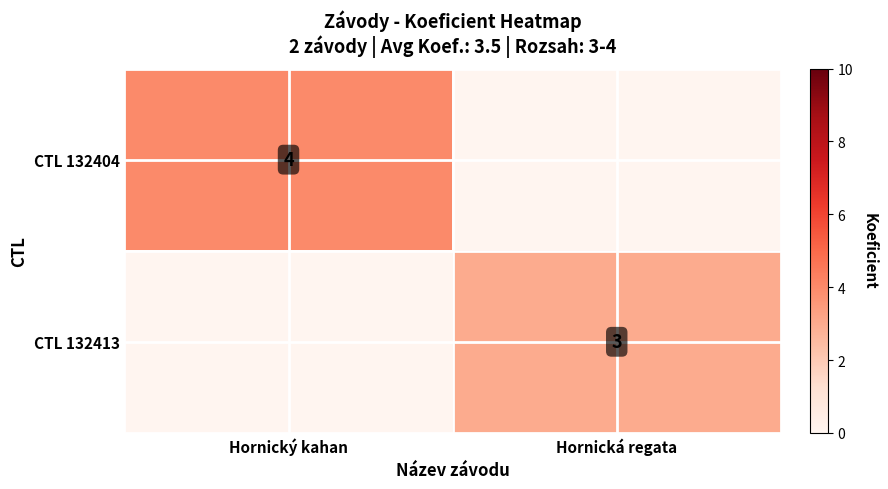

True or false: CTL 132413 has a value of 5 at Hornická regata.

False